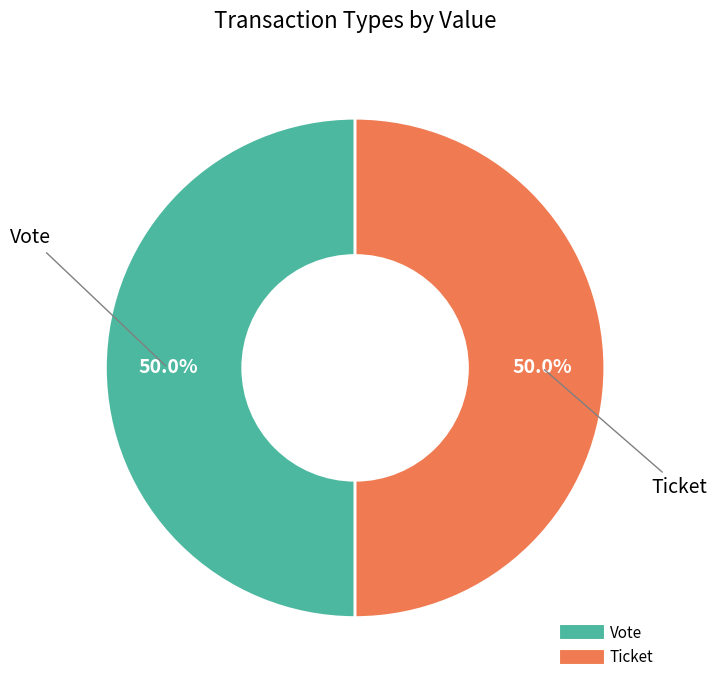

Combined, do Ticket and Vote account for over 50%?

Yes